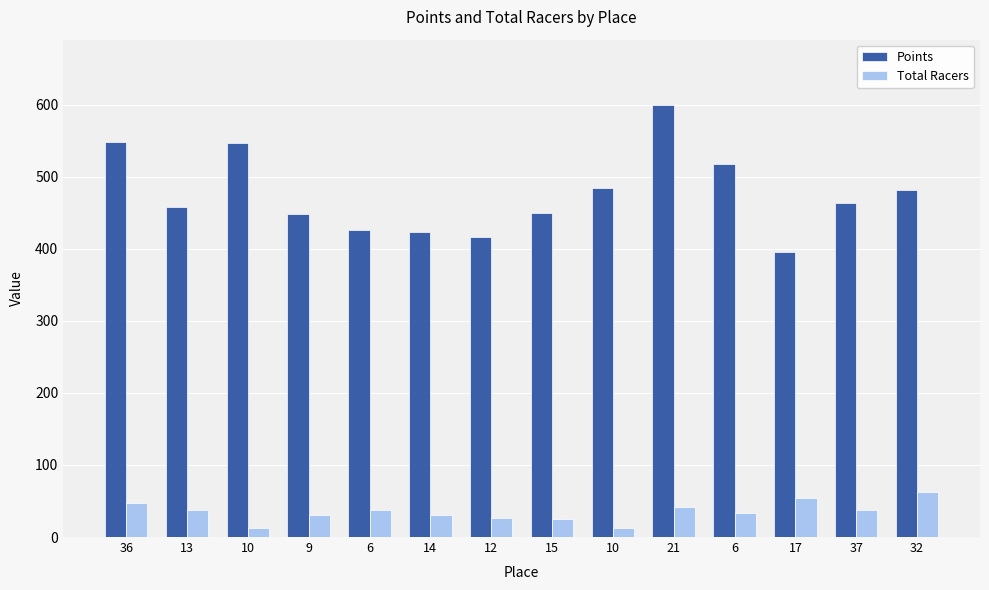

Is the value of Points at 10 greater than the value of Total Racers at 15?

Yes